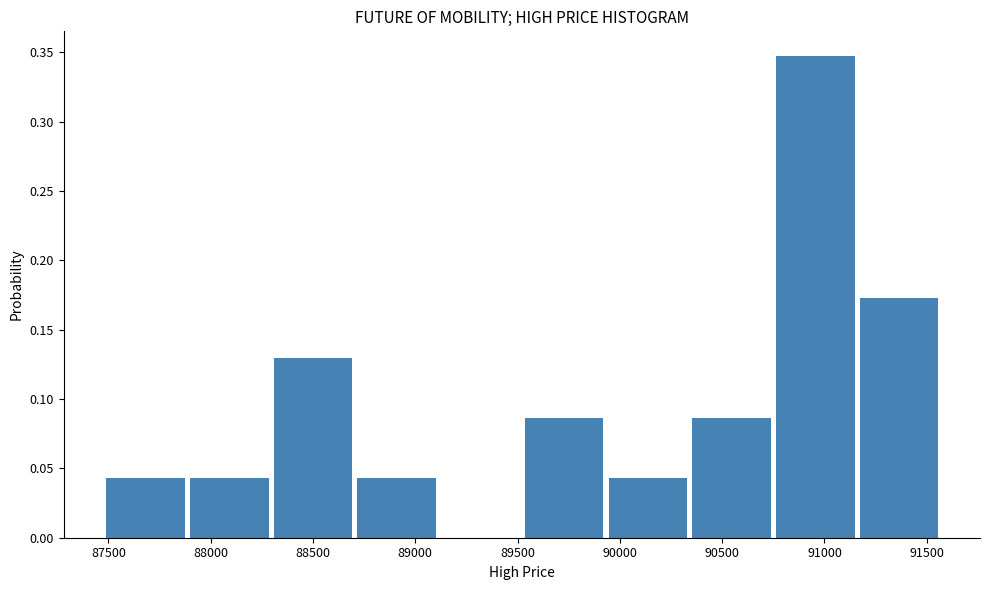

Reading left to right, transcribe this chart: for each bar, give the range it covers on the x-axis and its height. Neither the bar edges nor the heights are printed on the chart, so give them approximately, as read against the axes.

87500 to 87900: 0.045
87900 to 88300: 0.045
88300 to 88700: 0.130
88700 to 89100: 0.045
89100 to 89550: 0
89550 to 89950: 0.085
89950 to 90350: 0.045
90350 to 90750: 0.085
90750 to 91150: 0.350
91150 to 91600: 0.175